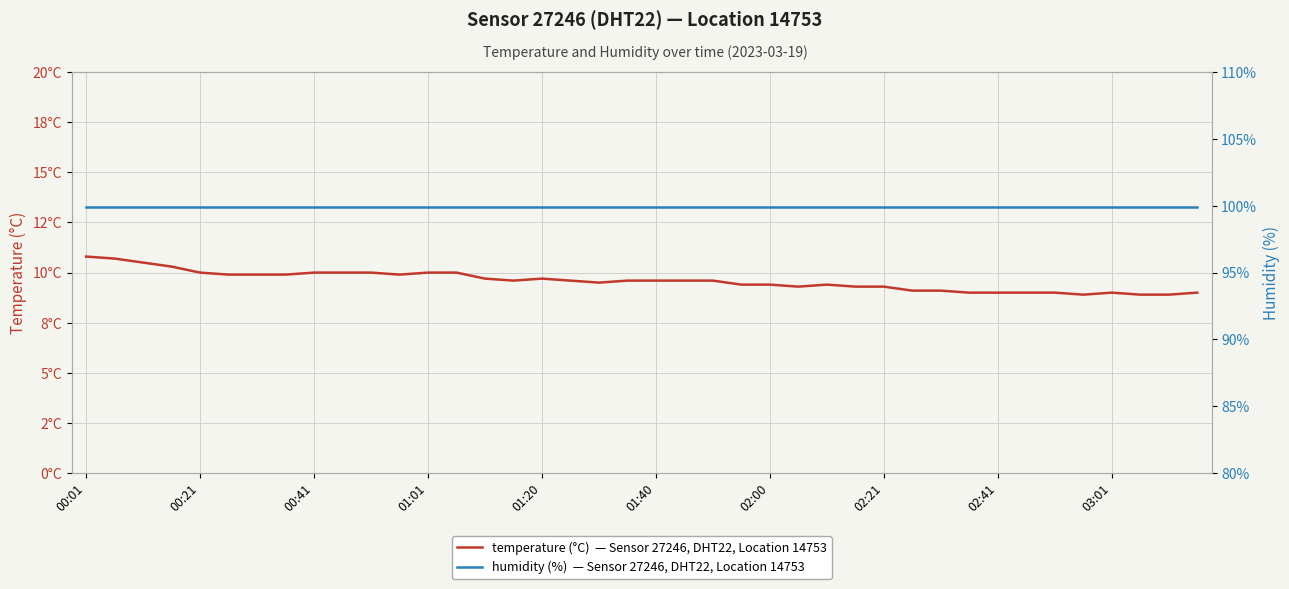

True or false: humidity (%)  — Sensor 27246, DHT22, Location 14753 and temperature (°C)  — Sensor 27246, DHT22, Location 14753 cross at least once.

False